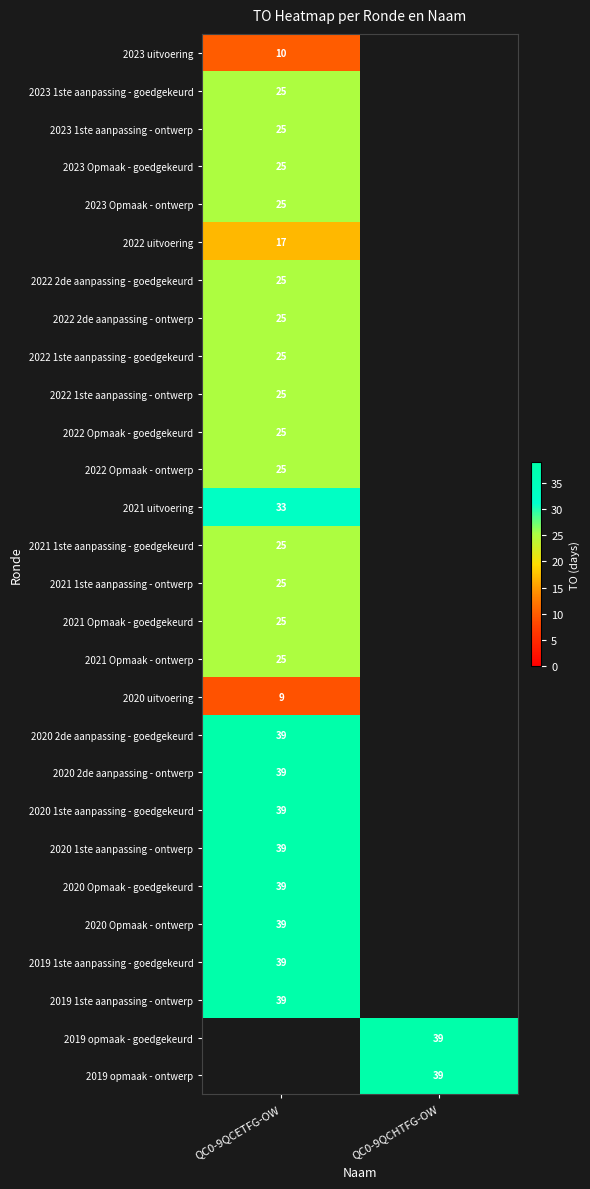

The value of 2022 2de aanpassing - ontwerp at QC0-9QCETFG-OW is 25. True or false?

True